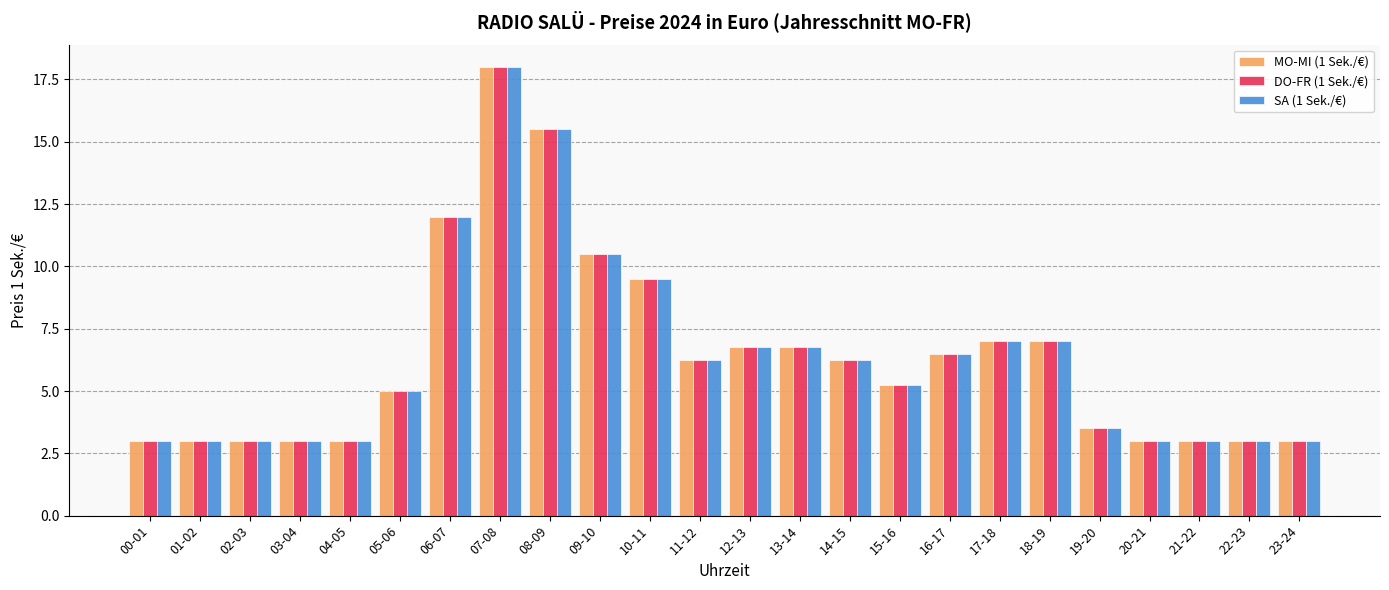

Where does the MO-MI (1 Sek./€) series first go above 6?

06-07